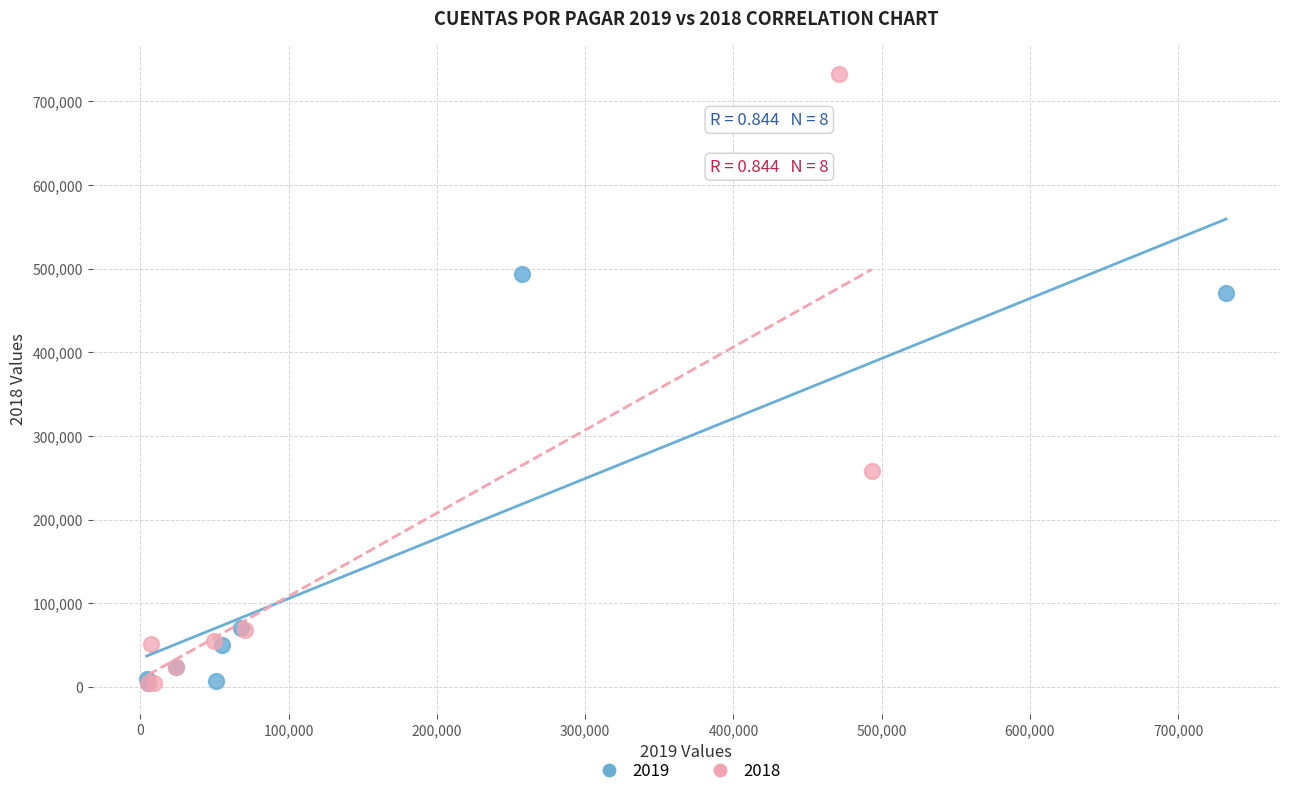

Which series has the largest Y range (max minus min)?

2018